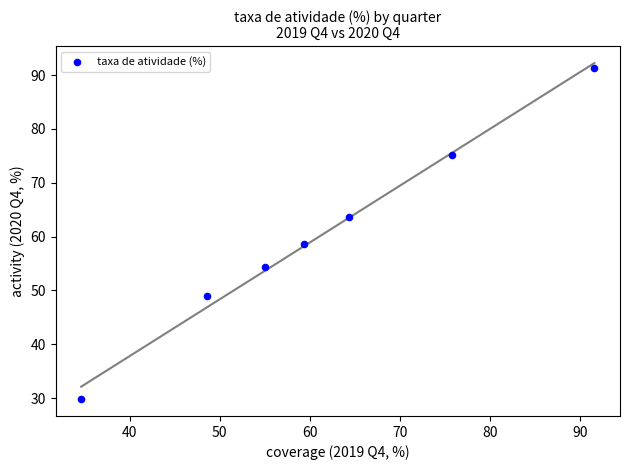

What is the range of X values (max minus min)?

57.0